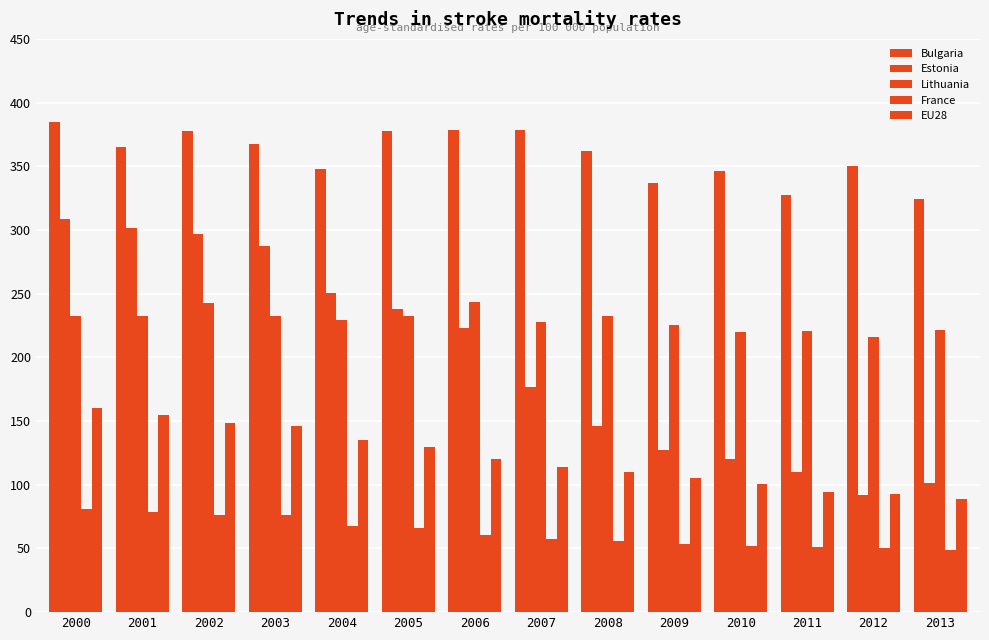

Count the number of categories in the chart.

14